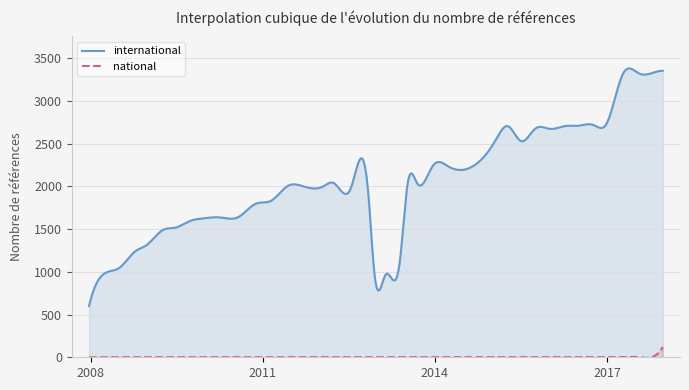

Is it true that international equals 1637 at 2010-04-01?

True